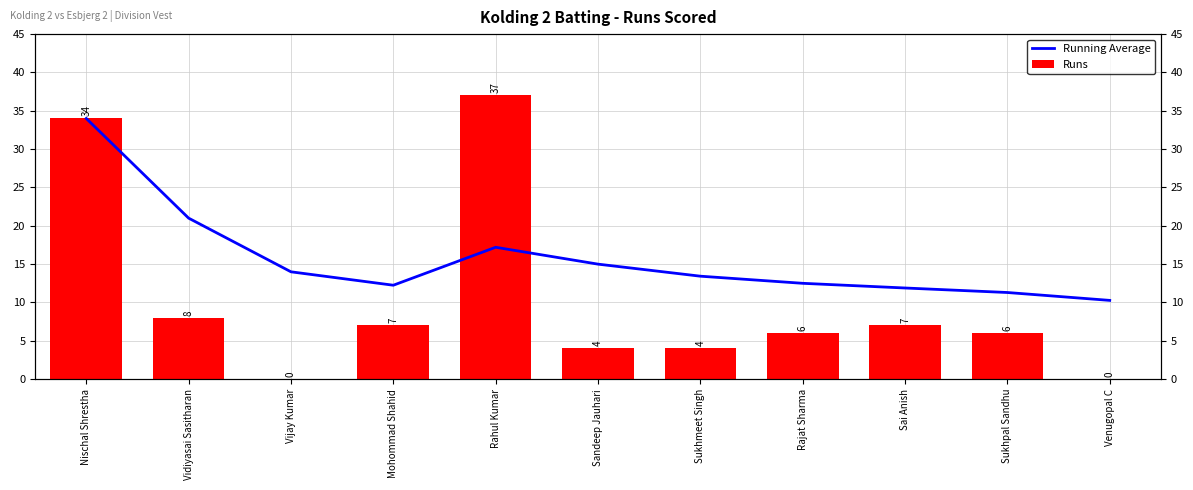

At which label does Runs reach its peak?

Rahul Kumar